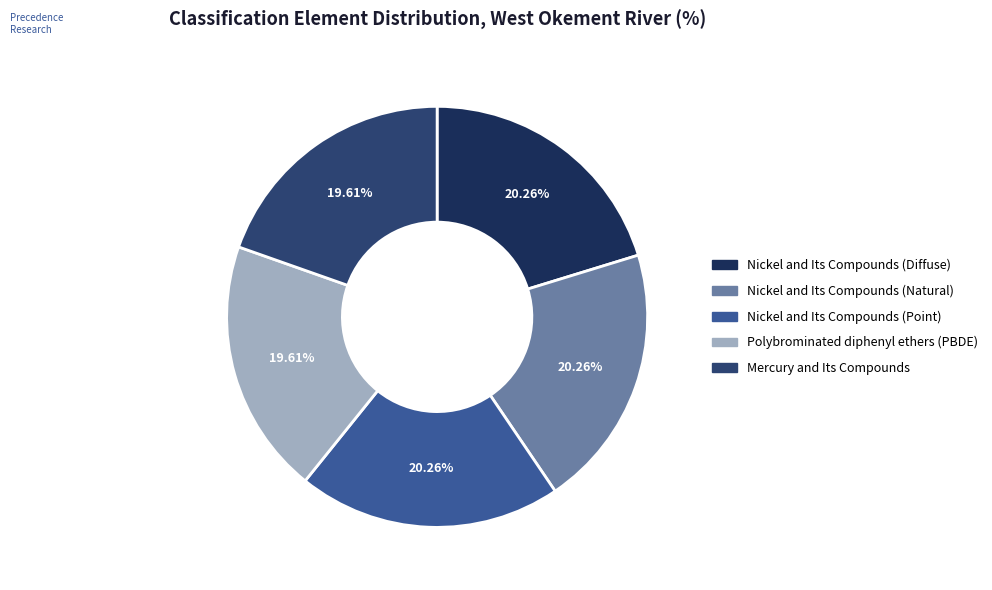

To the nearest percent, what percentage of the pie is Nickel and Its Compounds (Diffuse)?

20%